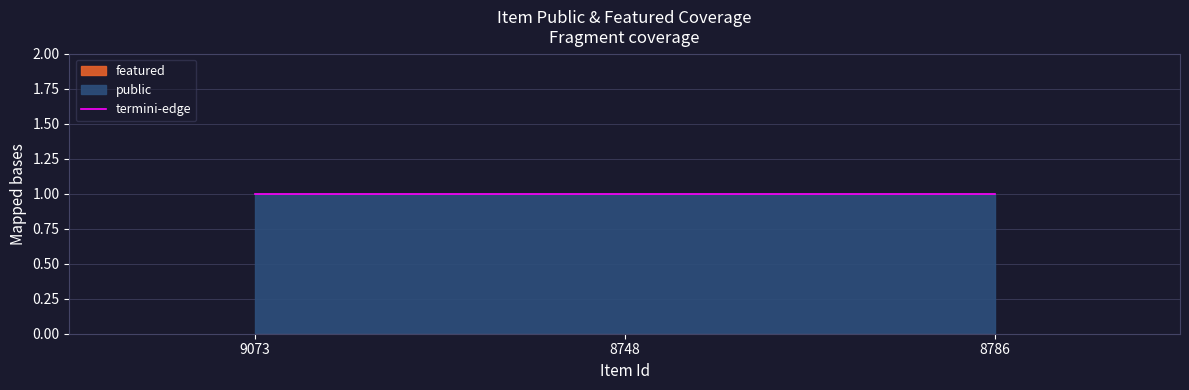

List the series in order of their overall mean, lowest first.

featured, public